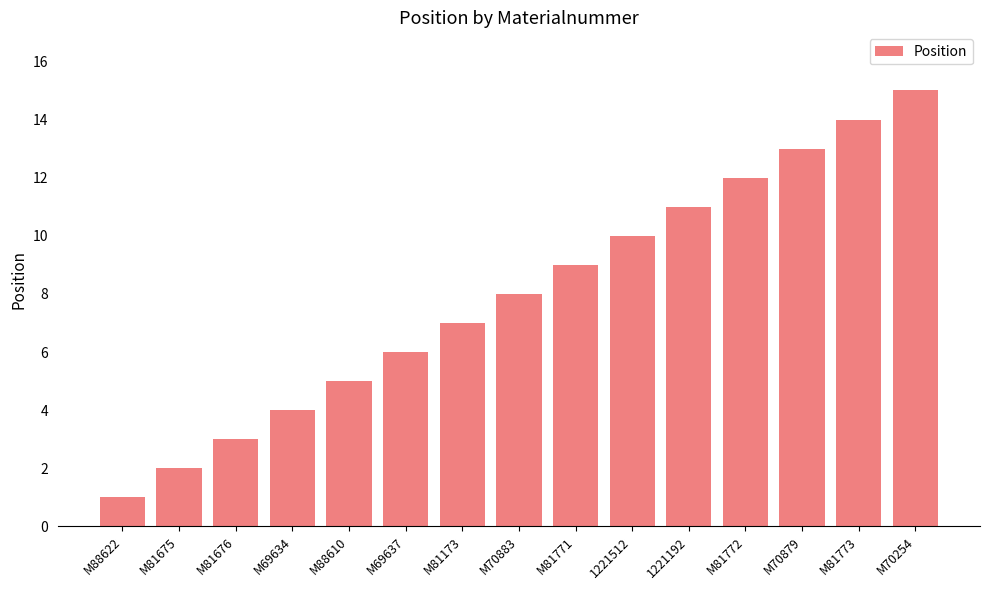

Between 1221512 and M70883, which is larger?

1221512